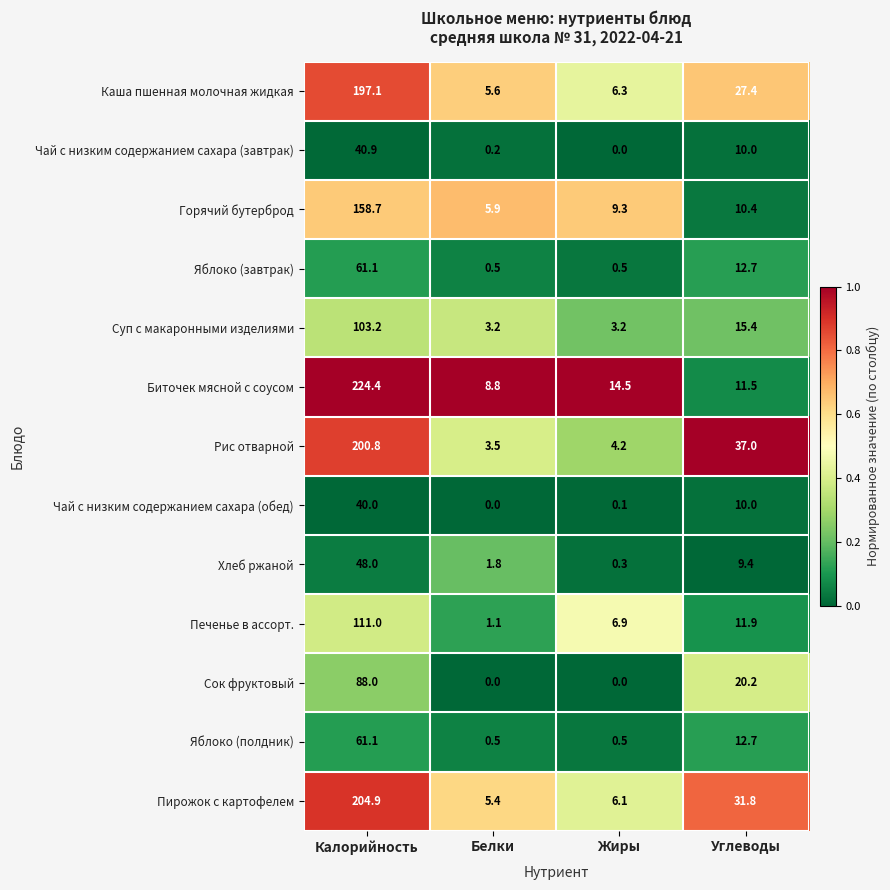

Is it true that Горячий бутерброд equals 49.8 at Калорийность?

False